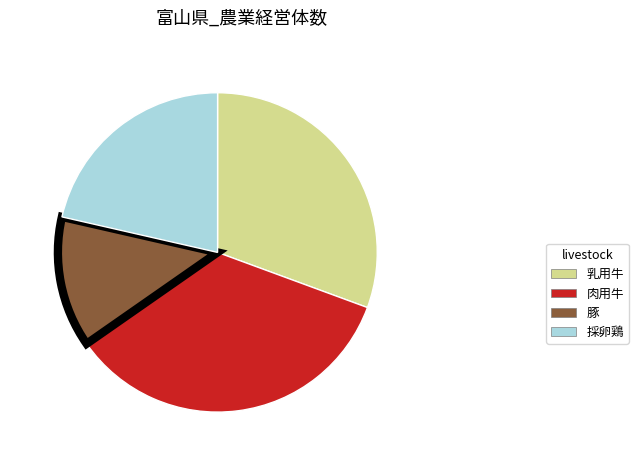

How many slices are in this pie chart?

4